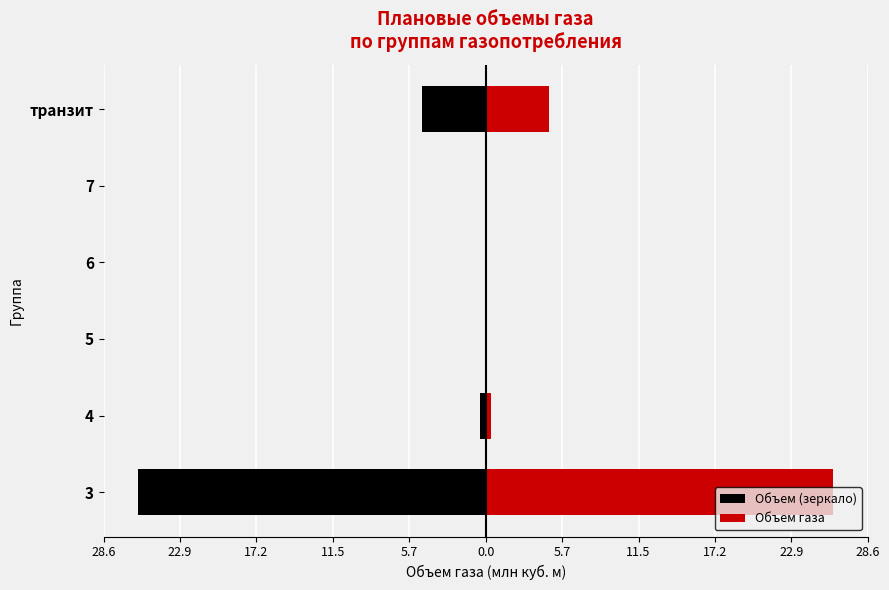

List the series in order of their peak value, highest first.

Объем газа, Объем (зеркало)